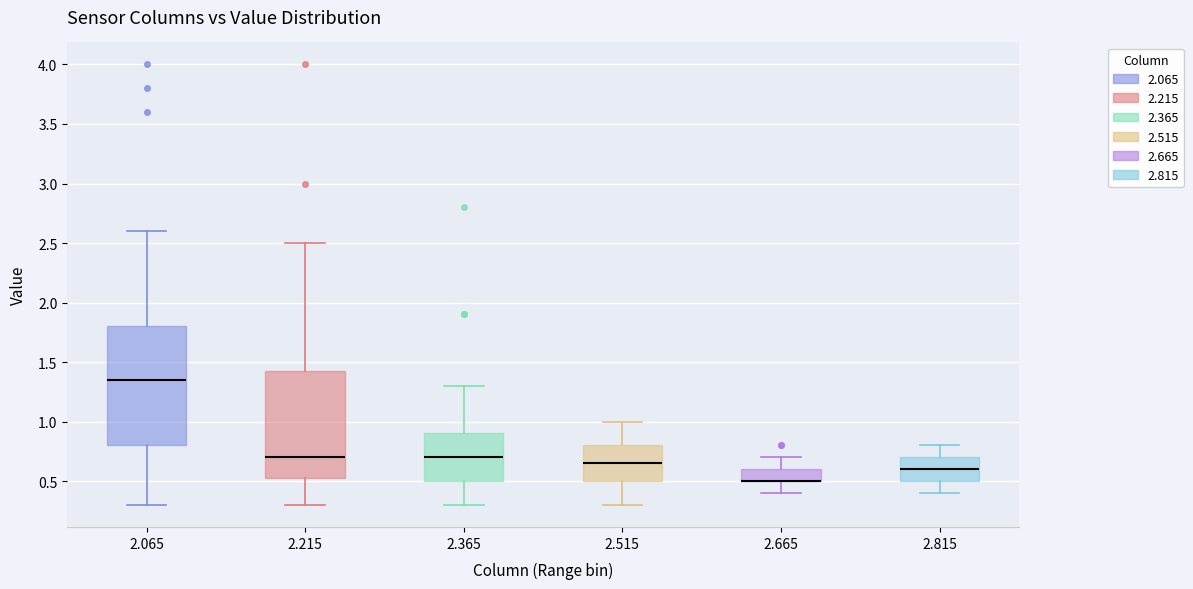

Reading left to right, read every box against the y-axis: the position of its median line, the range the box covers, and the ends of its whiskers. The values are not printed on the chart, so give them approximately, as read against the axis.

2.065: median 1.35, box 0.80 to 1.80, whiskers 0.30 to 2.60
2.215: median 0.70, box 0.55 to 1.45, whiskers 0.30 to 2.50
2.365: median 0.70, box 0.50 to 0.90, whiskers 0.30 to 1.30
2.515: median 0.65, box 0.50 to 0.80, whiskers 0.30 to 1.00
2.665: median 0.50 (drawn on the box's lower edge), box 0.50 to 0.60, whiskers 0.40 to 0.70
2.815: median 0.60, box 0.50 to 0.70, whiskers 0.40 to 0.80